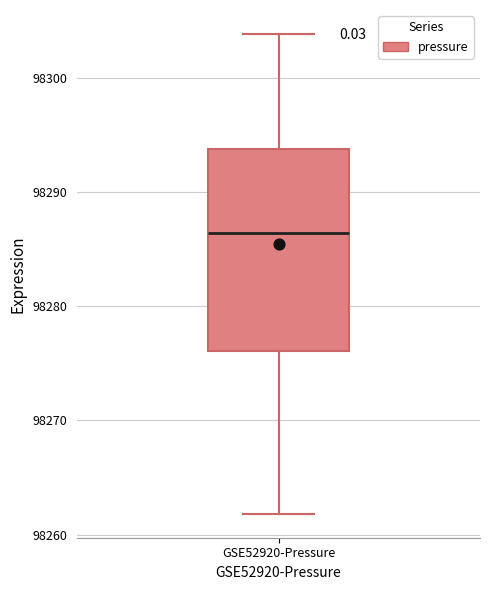

Transcribe this box plot: give where the median line is, the range the box spans, and where the two whiskers end, as read against the y-axis. The values are not printed on the chart, so give them approximately, as read against the axis.

median 98286, box 98276 to 98294, whiskers 98262 to 98304